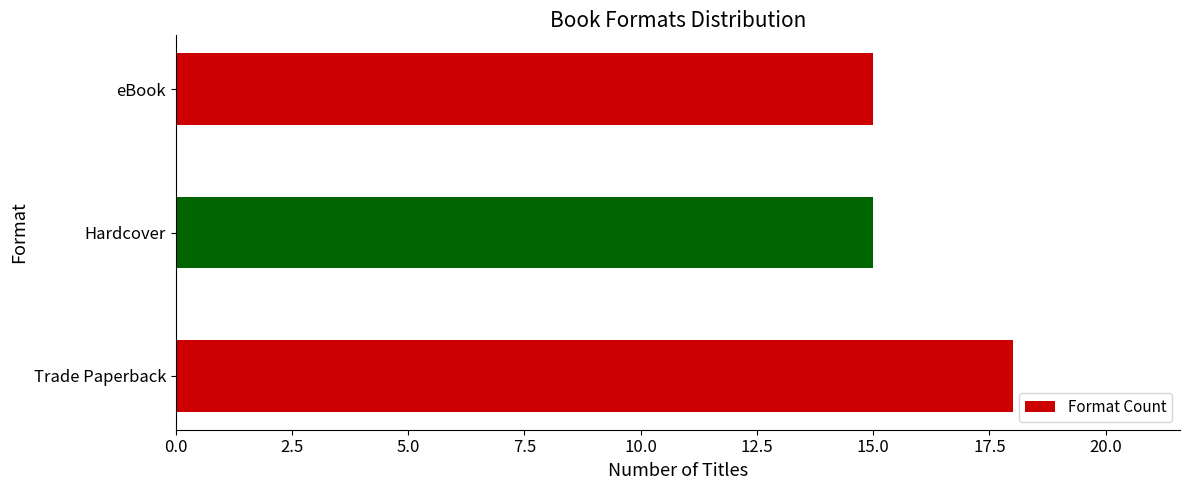

Reading top to bottom, list all the values displayed in this chart.

eBook=15	Hardcover=15	Trade Paperback=18